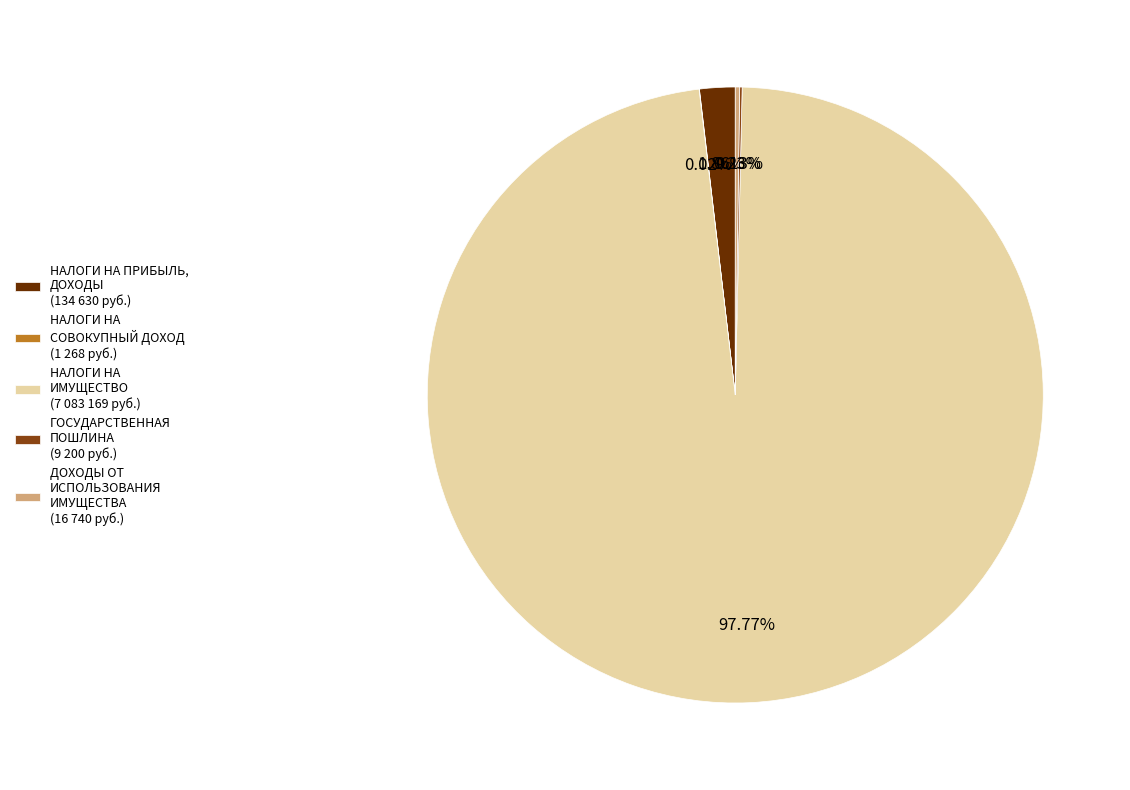

Is there any slice that represents more than half of the pie?

Yes